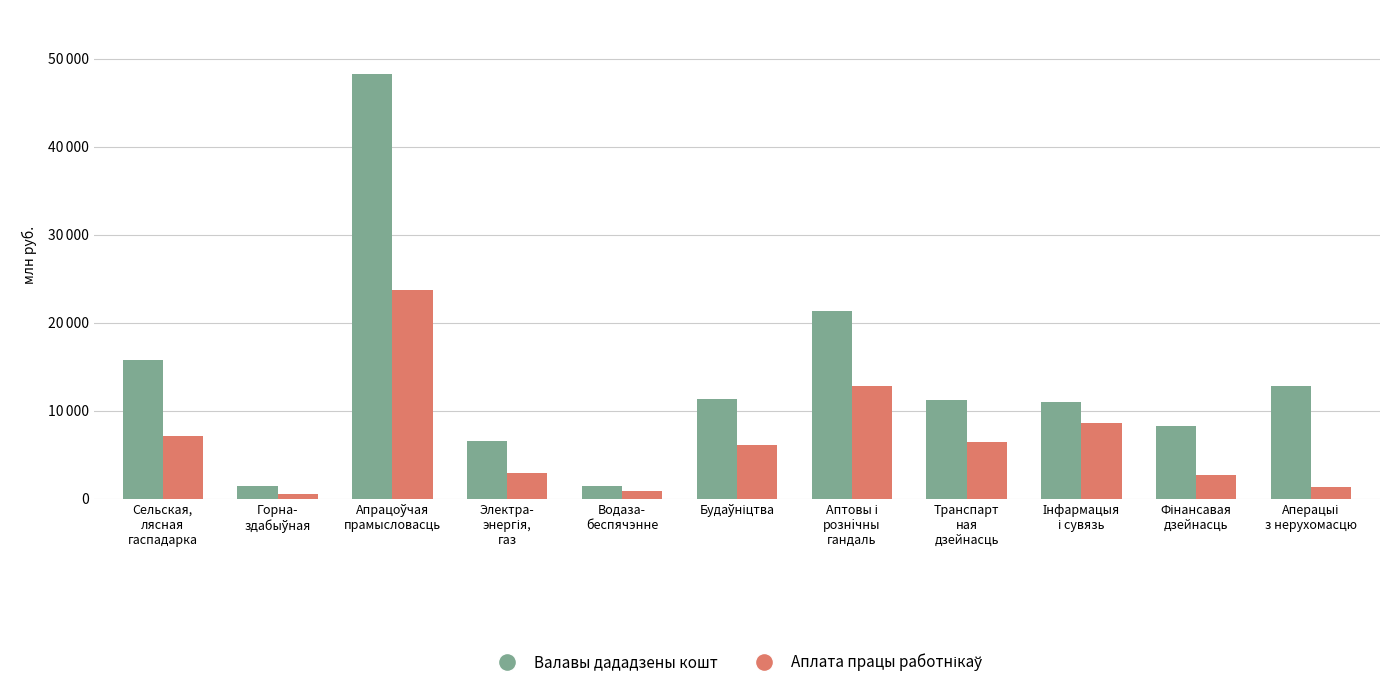

Does the chart contain any negative values?

No